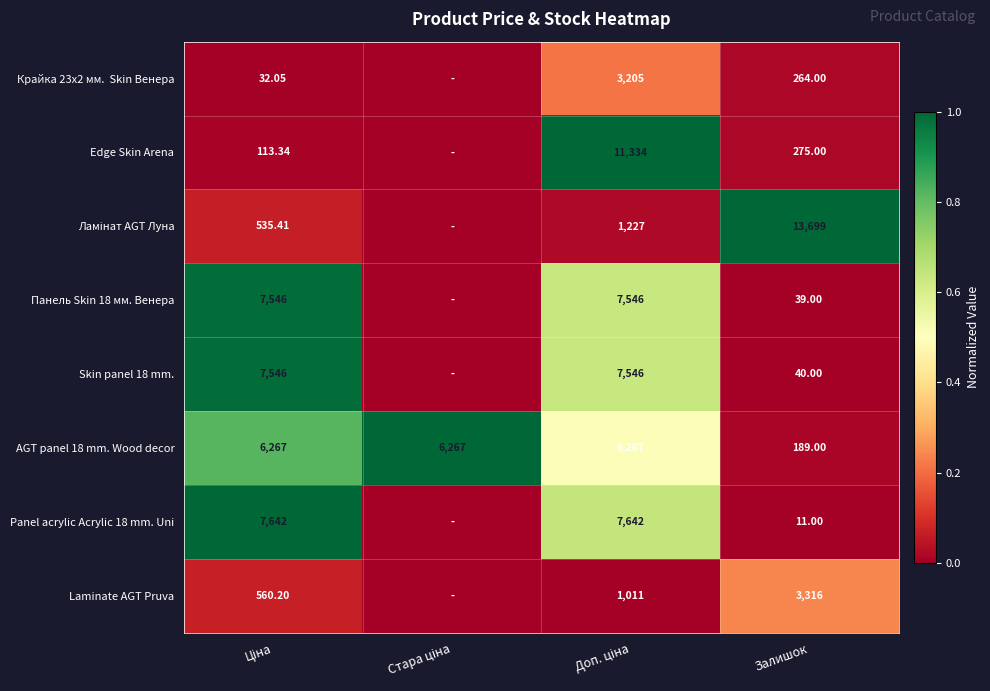

The value of Panel acrylic Acrylic 18 mm. Uni at Залишок is -0.7. True or false?

False